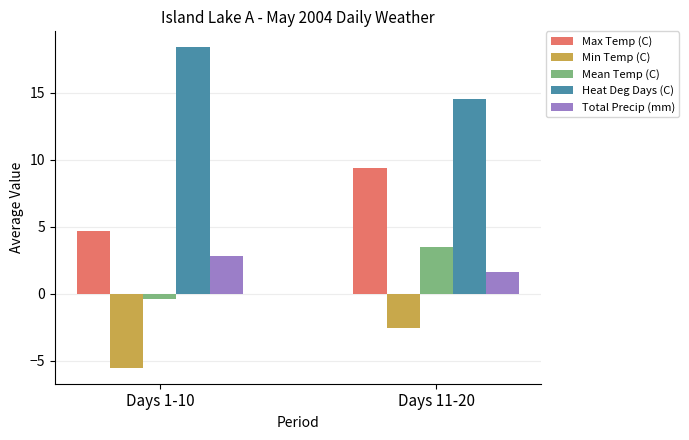

Reading left to right, list all the values displayed in this chart.

Max Temp (C): 4.7	9.4
Min Temp (C): -5.5	-2.5
Mean Temp (C): -0.4	3.5
Heat Deg Days (C): 18.4	14.5
Total Precip (mm): 2.9	1.6